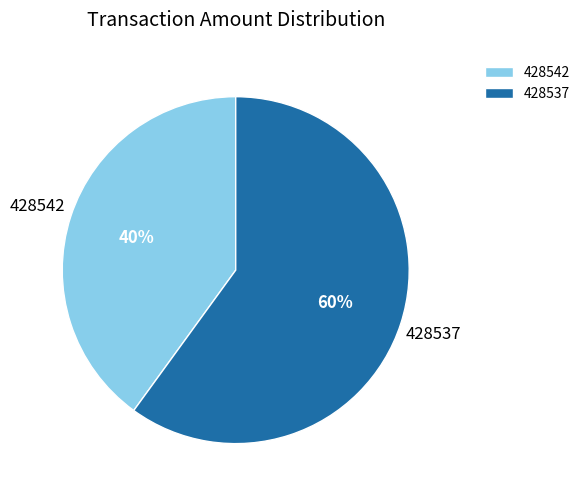

Combined, do 428542 and 428537 account for over 50%?

Yes